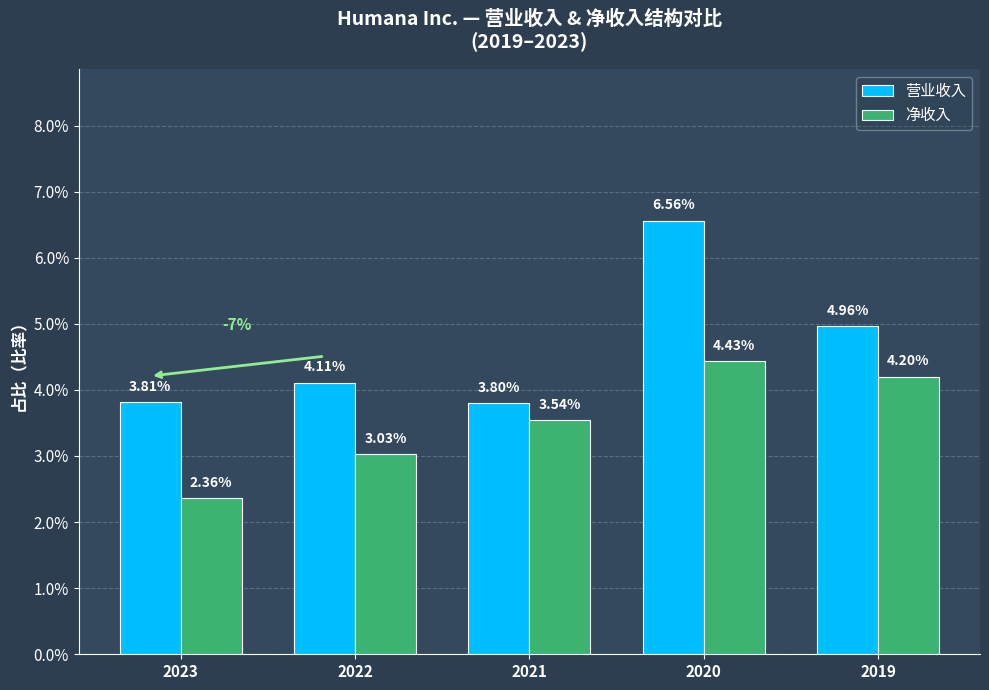

Are the bars horizontal?

No